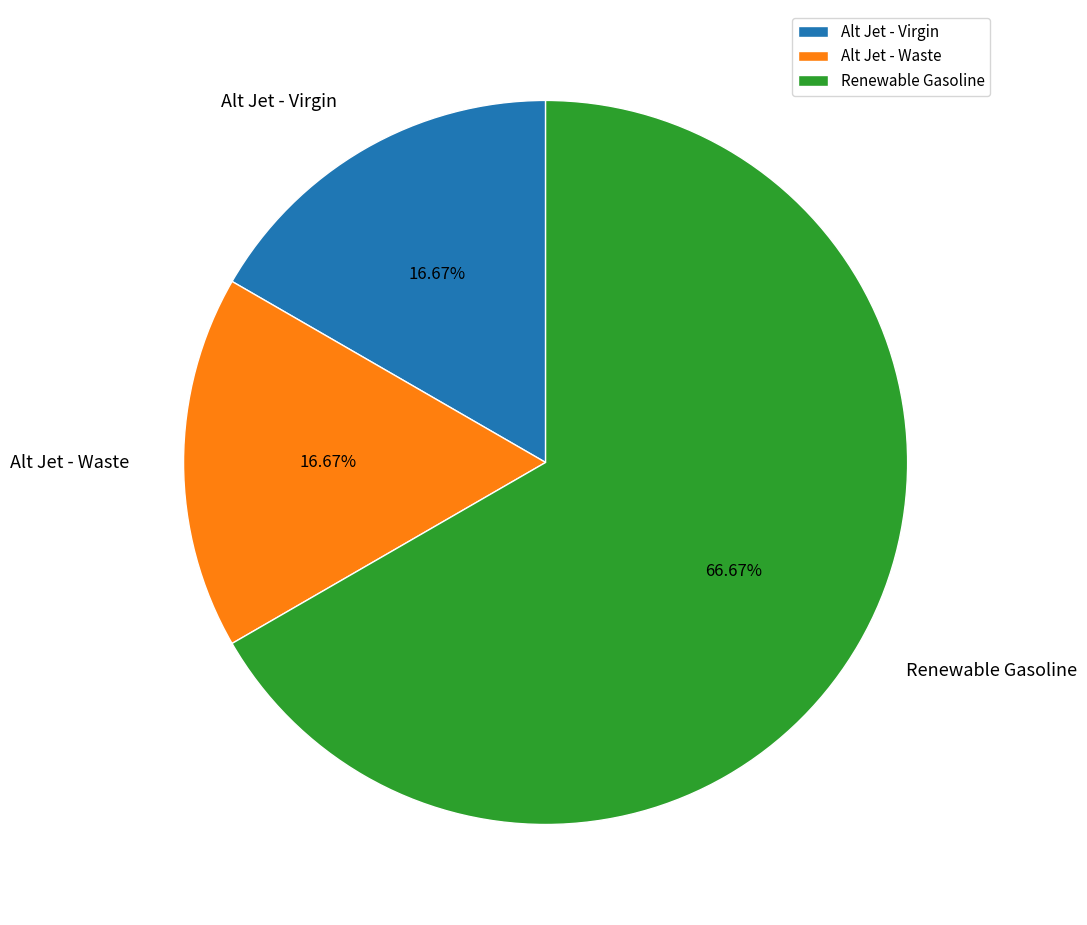

Do Renewable Gasoline and Alt Jet - Virgin together represent more than half of the pie?

Yes